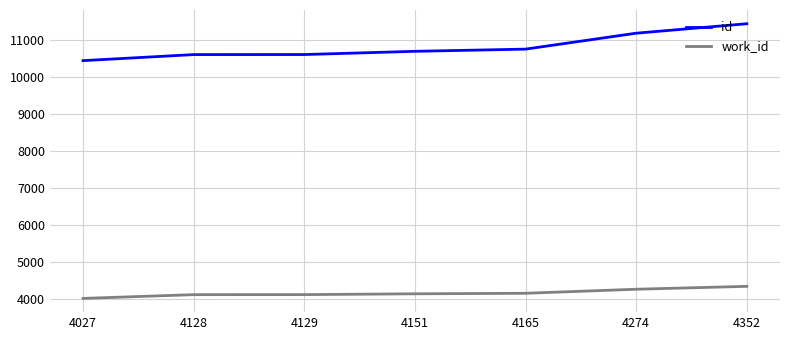

What is the maximum value shown in the chart?

11426